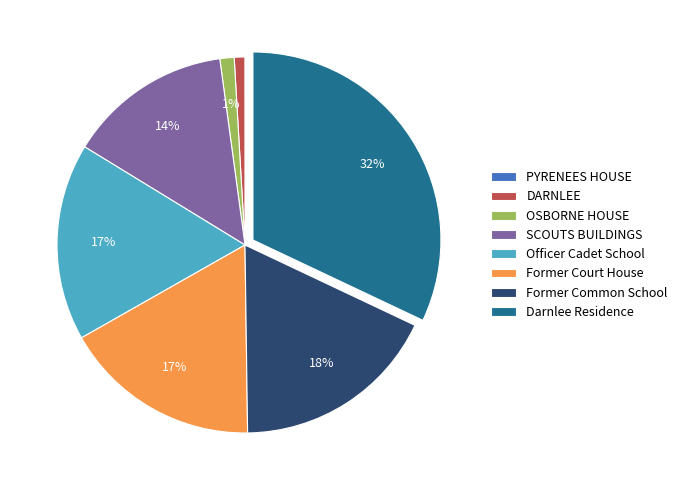

What is the largest slice in the pie chart?

Darnlee Residence